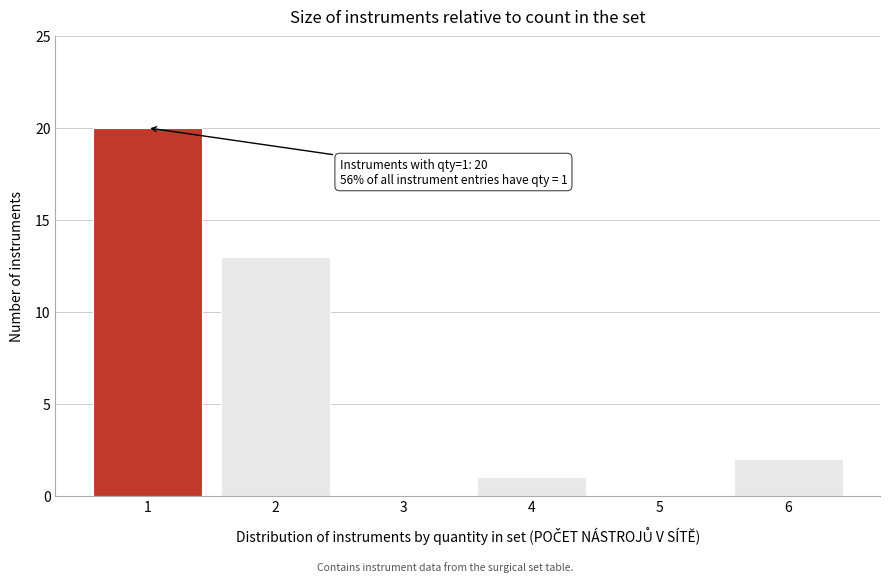

Which range on the x-axis has the tallest bar?

0.5 to 1.5